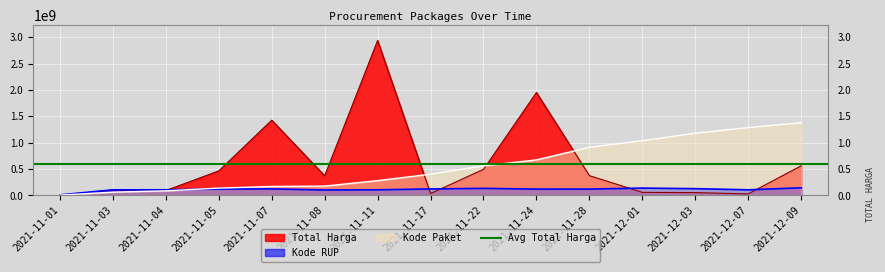

Which category has the lowest value across all series?

2021-11-01